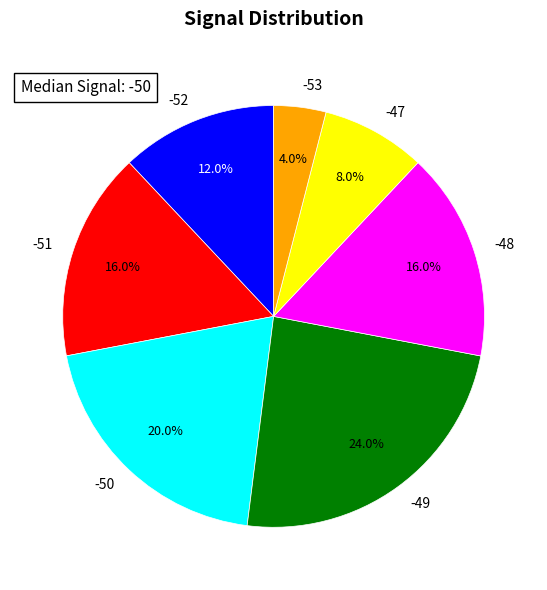

Do -49 and -51 together represent more than half of the pie?

No